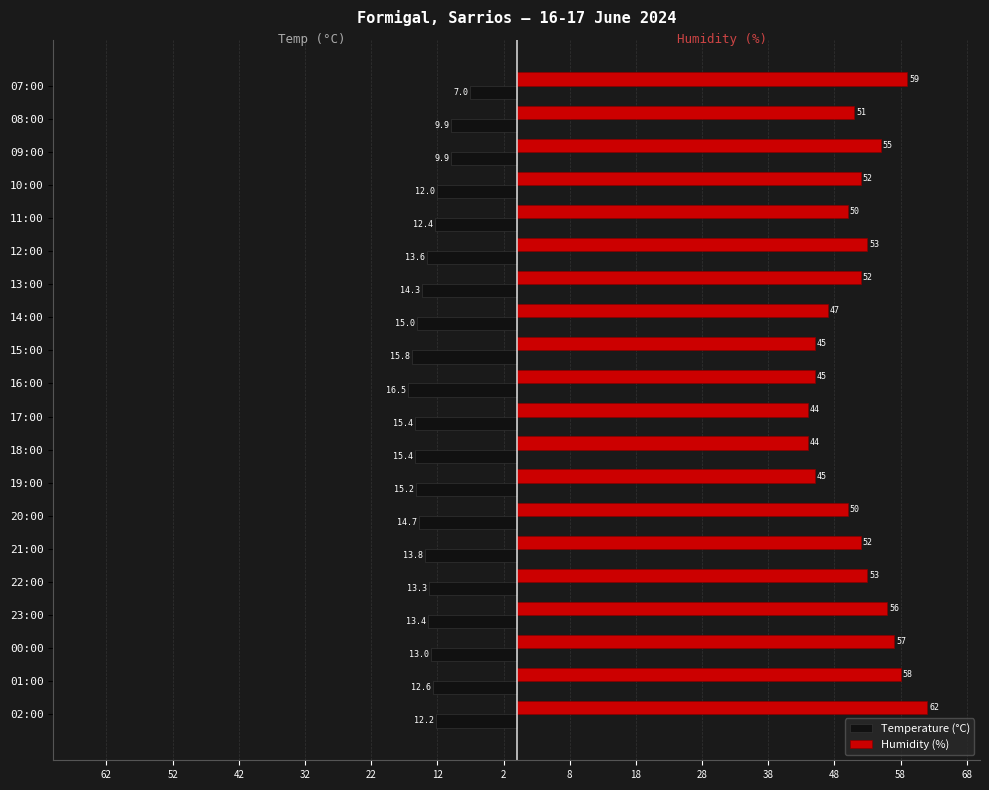

What are all the series names shown in the legend?

Temperature (°C), Humidity (%)